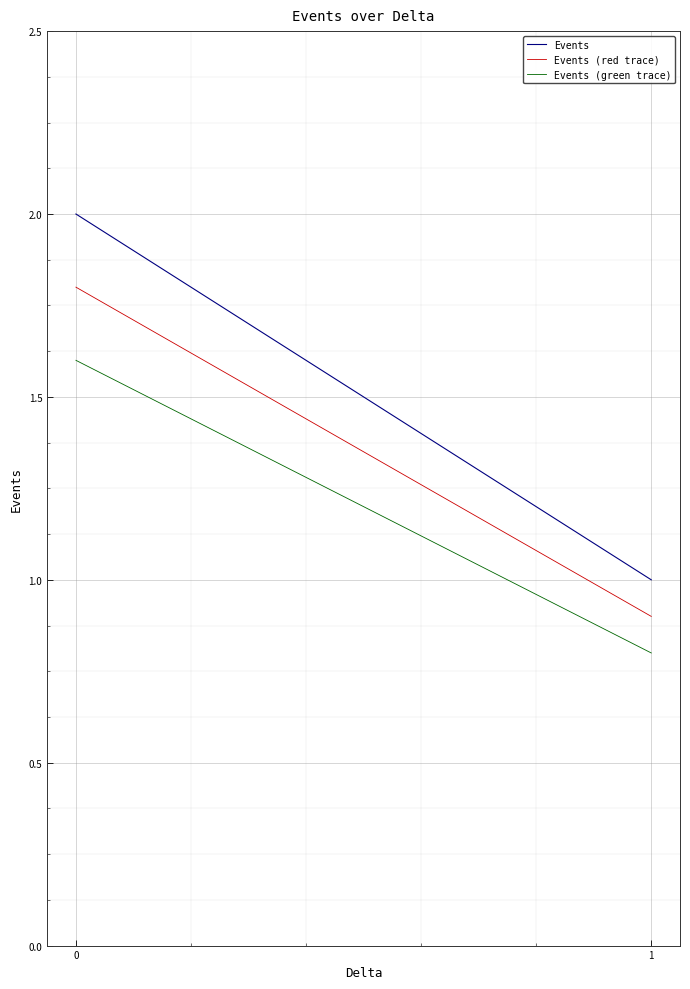

List the series in order of their overall mean, highest first.

Events, Events (red trace), Events (green trace)